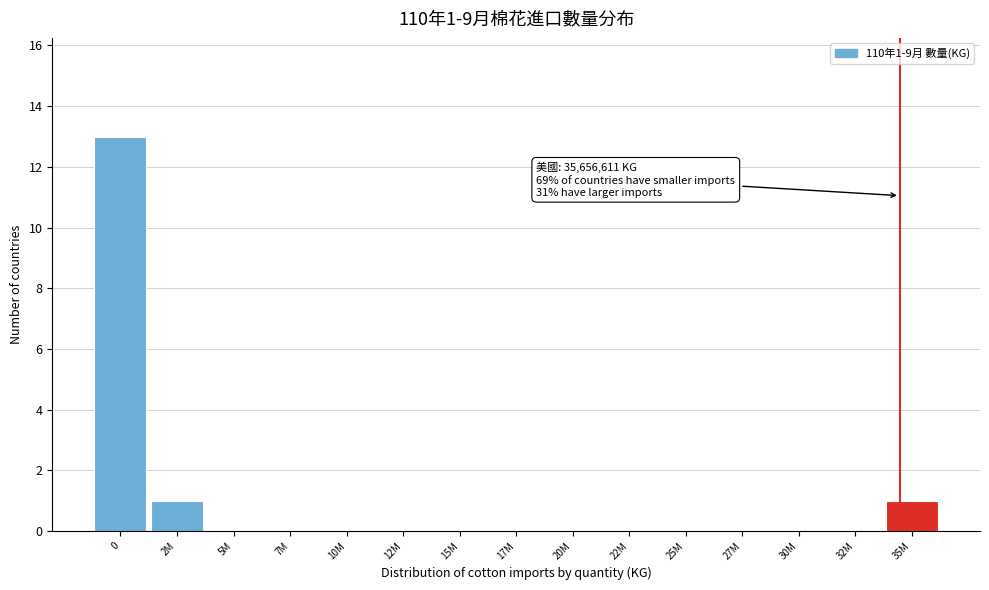

Reading right to left, what are all the values shown in this chart?

35M=1	32M=0	30M=0	27M=0	25M=0	22M=0	20M=0	17M=0	15M=0	12M=0	10M=0	7M=0	5M=0	2M=1	0=13